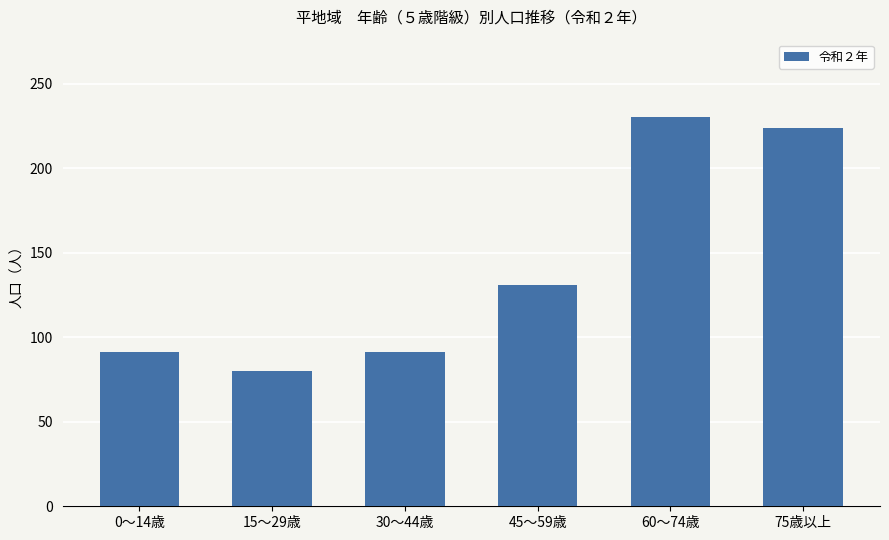

How many values are below 131?

3